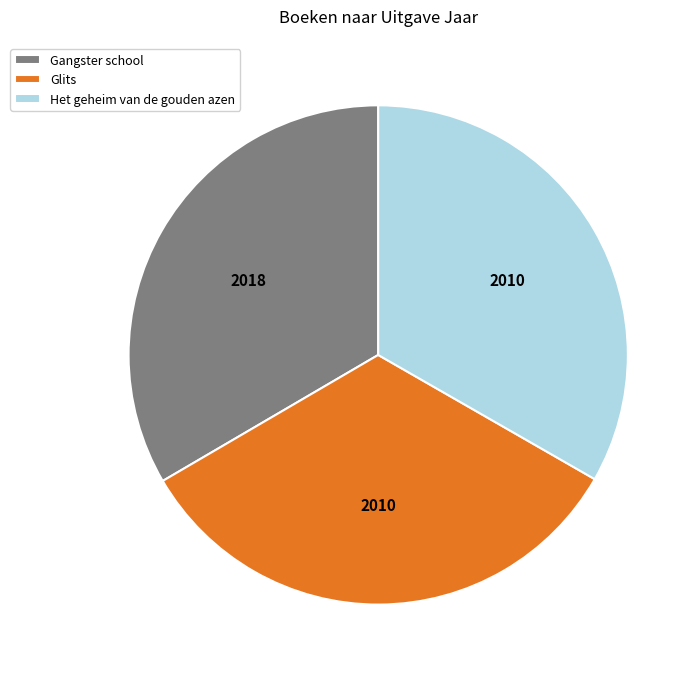

Count the number of slices in the pie.

3